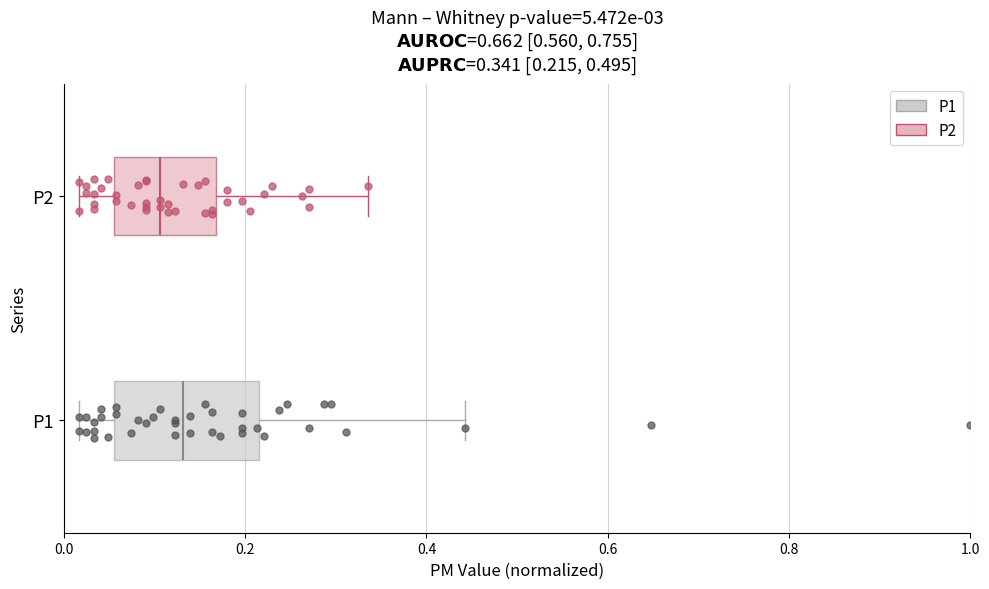

Which box has the furthest to the left median line?

P2